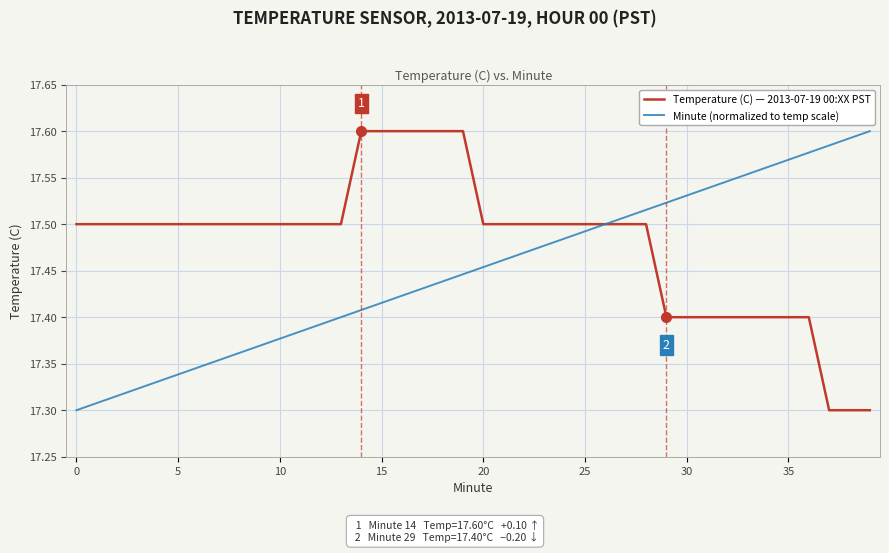

Which series has the largest total across all categories?

Temperature (C) — 2013-07-19 00:XX PST